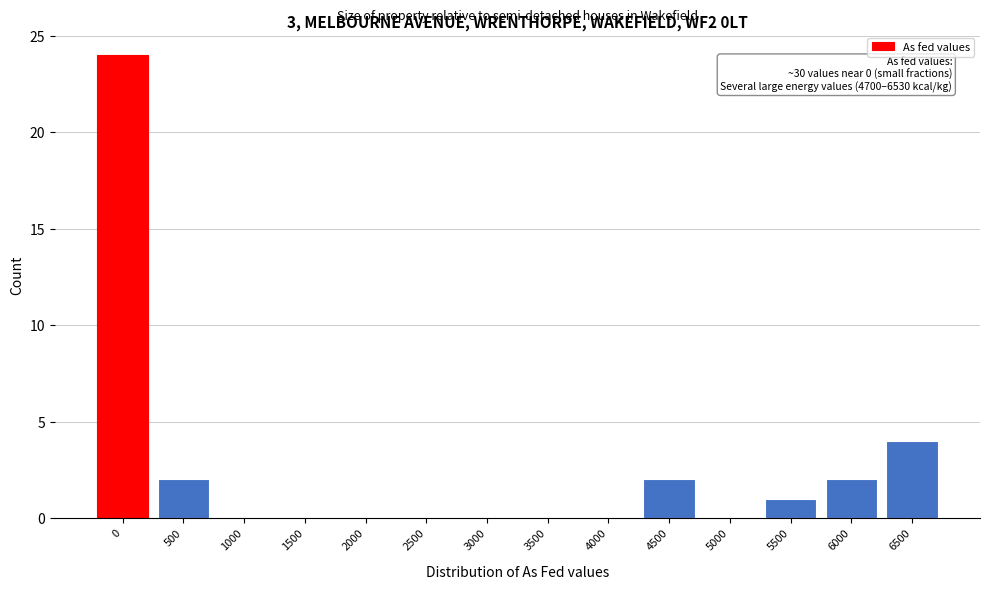

Reading left to right, list all the values displayed in this chart.

0=24	500=2	1000=0	1500=0	2000=0	2500=0	3000=0	3500=0	4000=0	4500=2	5000=0	5500=1	6000=2	6500=4